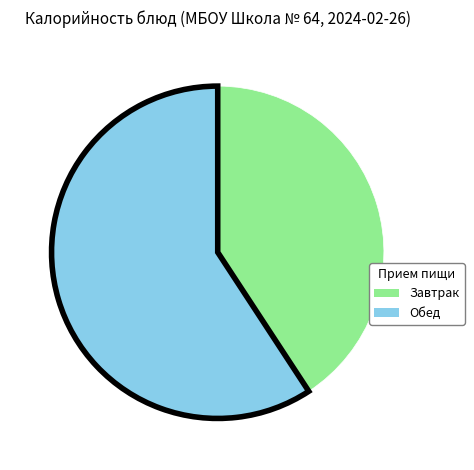

Which slice is the largest?

Обед